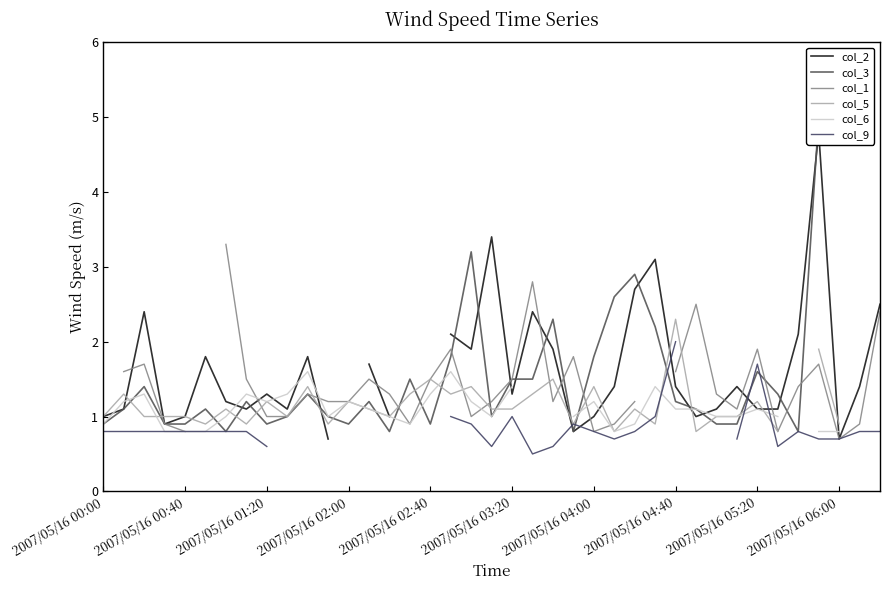

What is the greatest value displayed?

5.0